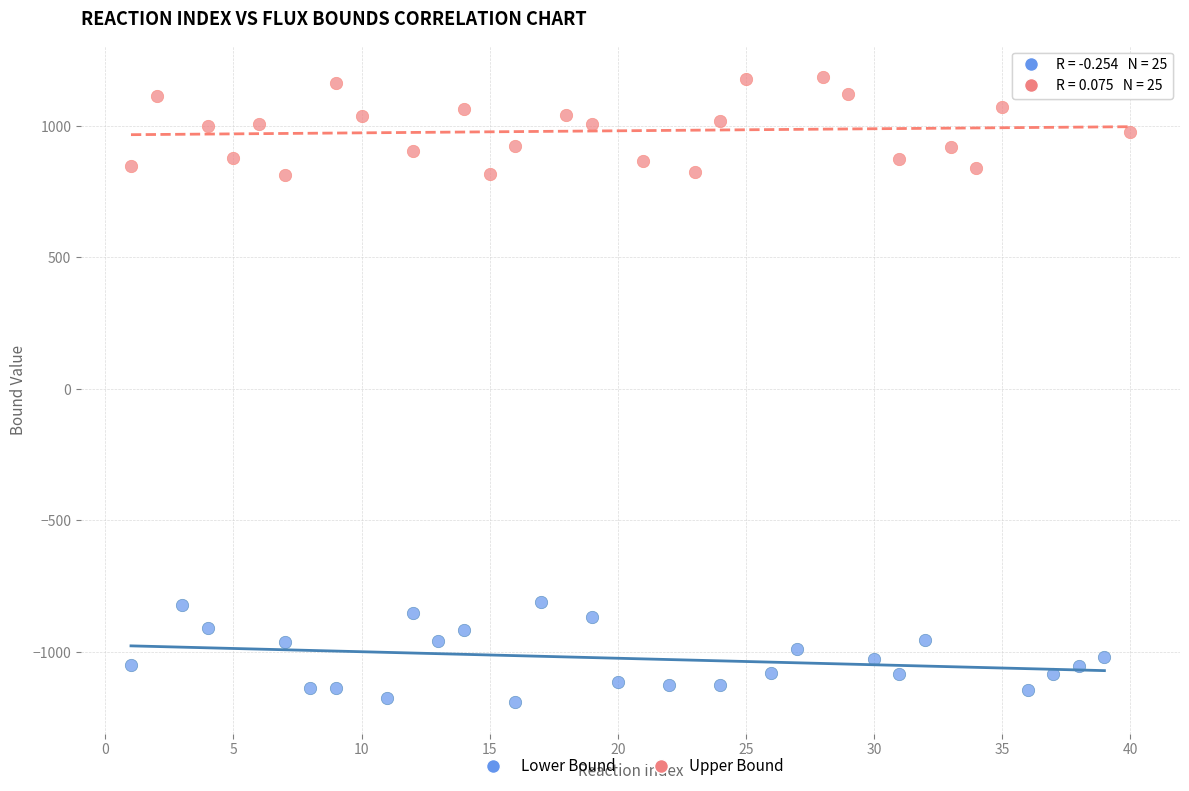

Which series contains the lowest Y value?

Lower Bound